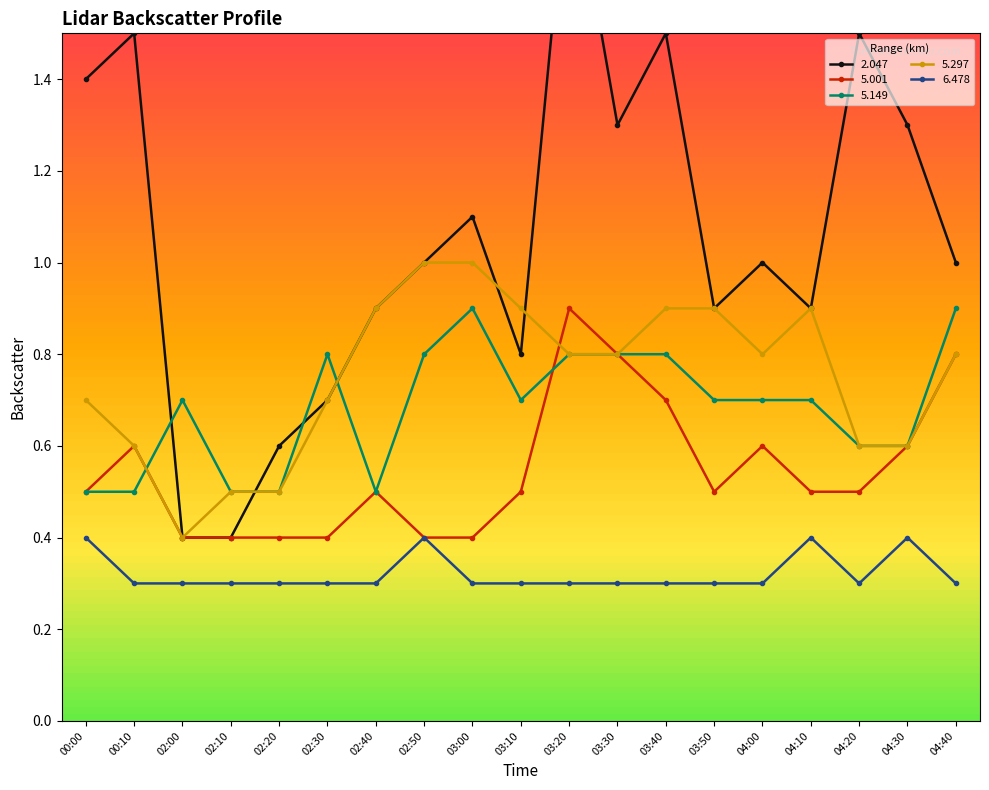

What is the lowest value of the 5.297 series?

0.4